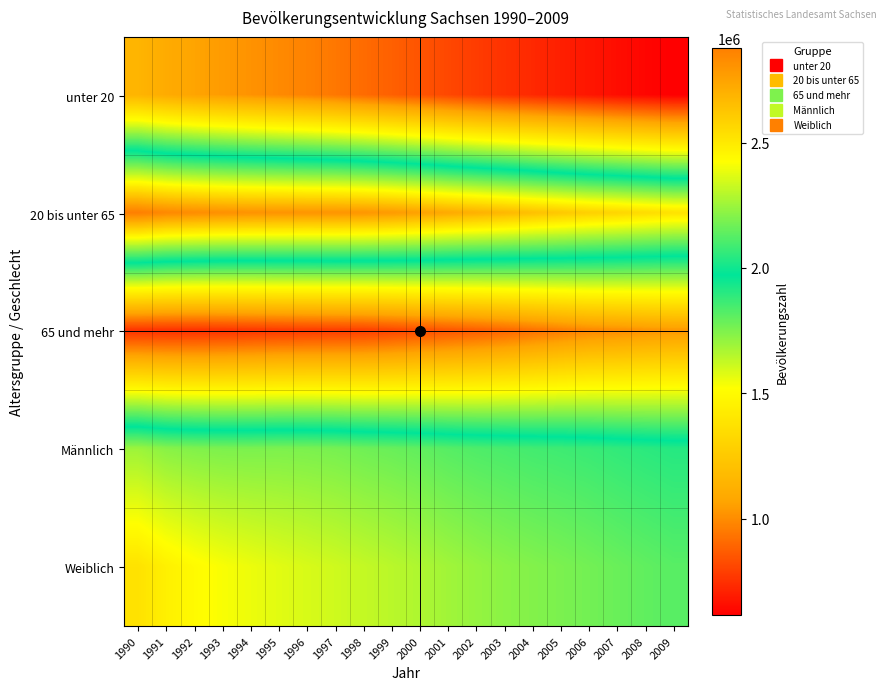

Reading left to right, extract all data points from this chart.

unter 20: 1990=1146449	1991=1099442	1992=1065855	1993=1040774	1994=1017323	1995=994355	1996=971829	1997=942776	1998=910654	1999=879652	2000=846740	2001=812907	2002=780845	2003=753030	2004=727565	2005=702219	2006=677414	2007=652871	2008=631729	2009=614662
20 bis unter 65: 1990=2878455	1991=2843860	1992=2828860	1993=2815317	1994=2806743	1995=2803352	1996=2799673	1997=2800800	1998=2794825	1999=2777981	2000=2755166	2001=2725813	2002=2701953	2003=2677756	2004=2646554	2005=2618308	2006=2590455	2007=2571940	2008=2548777	2009=2526335
65 und mehr: 1990=751010	1991=746944	1992=746393	1993=751684	1994=760279	1995=768896	1996=774200	1997=778836	1998=783936	1999=802053	2000=823675	2001=845472	2002=866261	2003=890651	2004=922165	2005=953227	2006=981905	2007=995389	2008=1012295	2009=1027735
Männlich: 1990=2250153	1991=2214693	1992=2201310	1993=2193846	1994=2192299	1995=2194597	1996=2191334	1997=2184168	1998=2170172	1999=2158726	2000=2144676	2001=2126723	2002=2112497	2003=2102768	2004=2091821	2005=2083240	2006=2073755	2007=2060804	2008=2049173	2009=2039451
Weiblich: 1990=2525761	1991=2475553	1992=2439798	1993=2413929	1994=2392046	1995=2372006	1996=2354368	1997=2338244	1998=2319243	1999=2300960	2000=2280905	2001=2257469	2002=2236562	2003=2218669	2004=2204463	2005=2190514	2006=2176019	2007=2159396	2008=2143628	2009=2129281